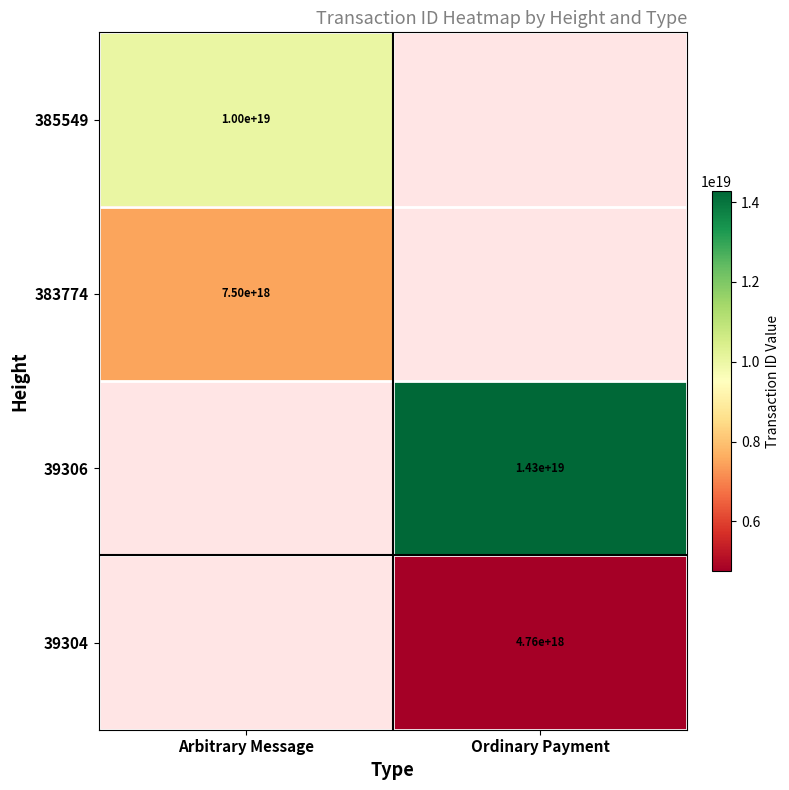

At Ordinary Payment, list the series in order from largest to smallest.

385549, 383774, 39306, 39304